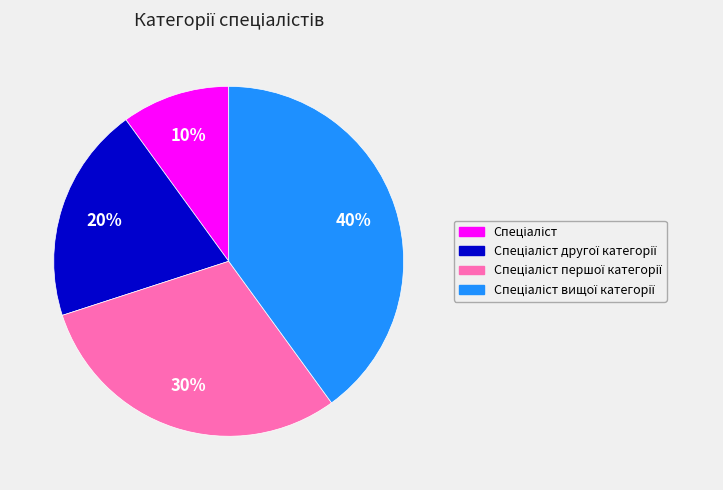

To the nearest percent, what is the average slice percentage?

25%